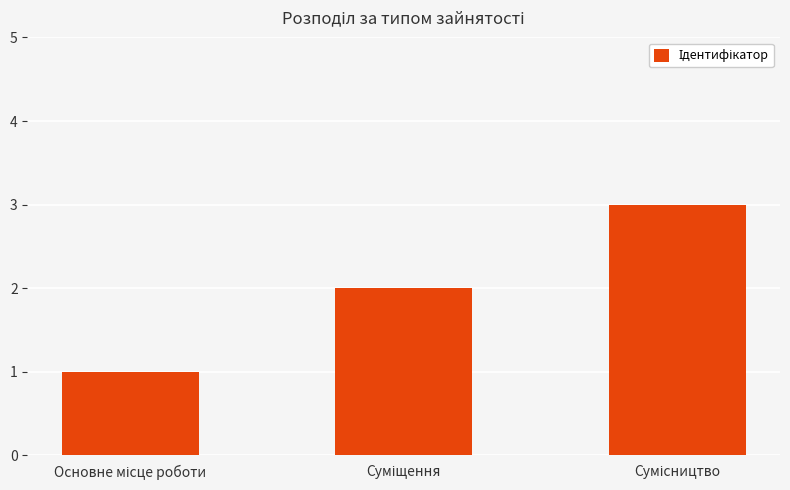

What is the sum of all values?

6